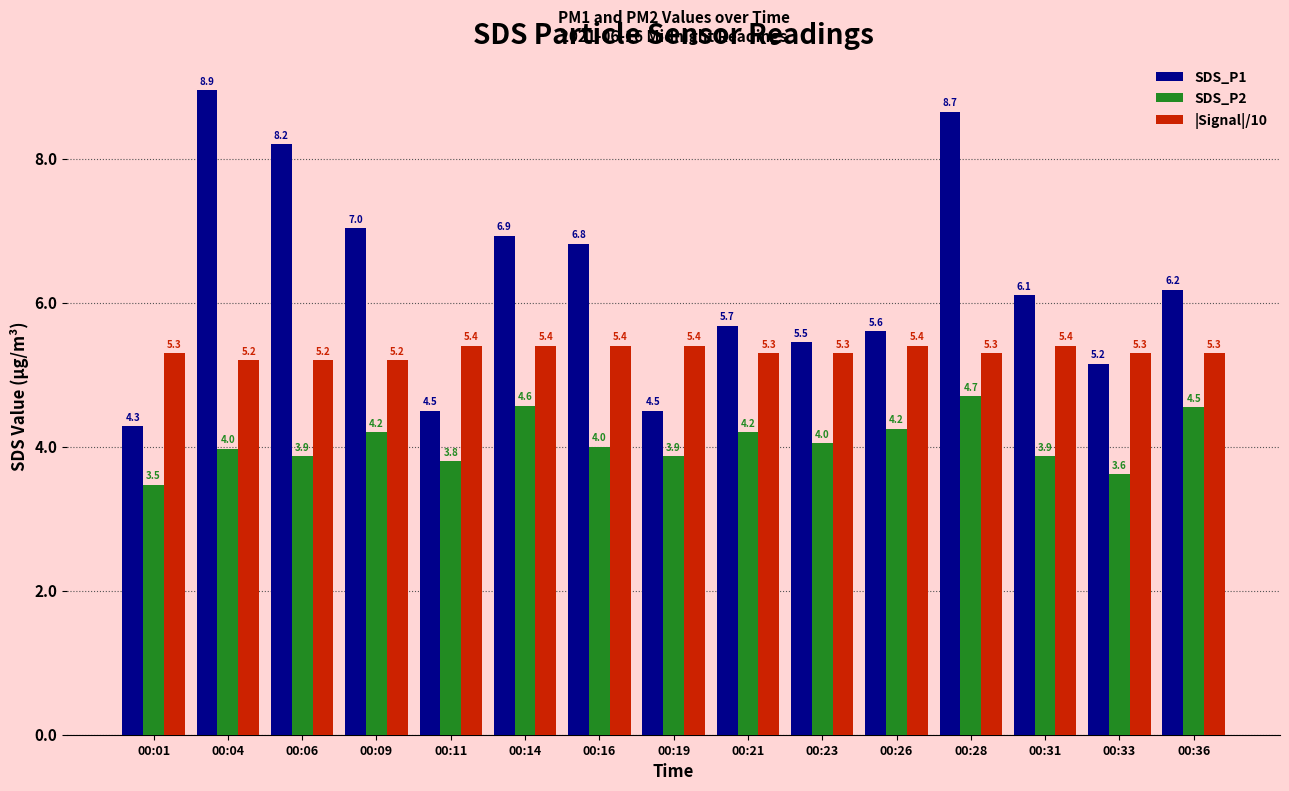

What is the value of the SDS_P2 bar at the 3rd from the left?

3.9